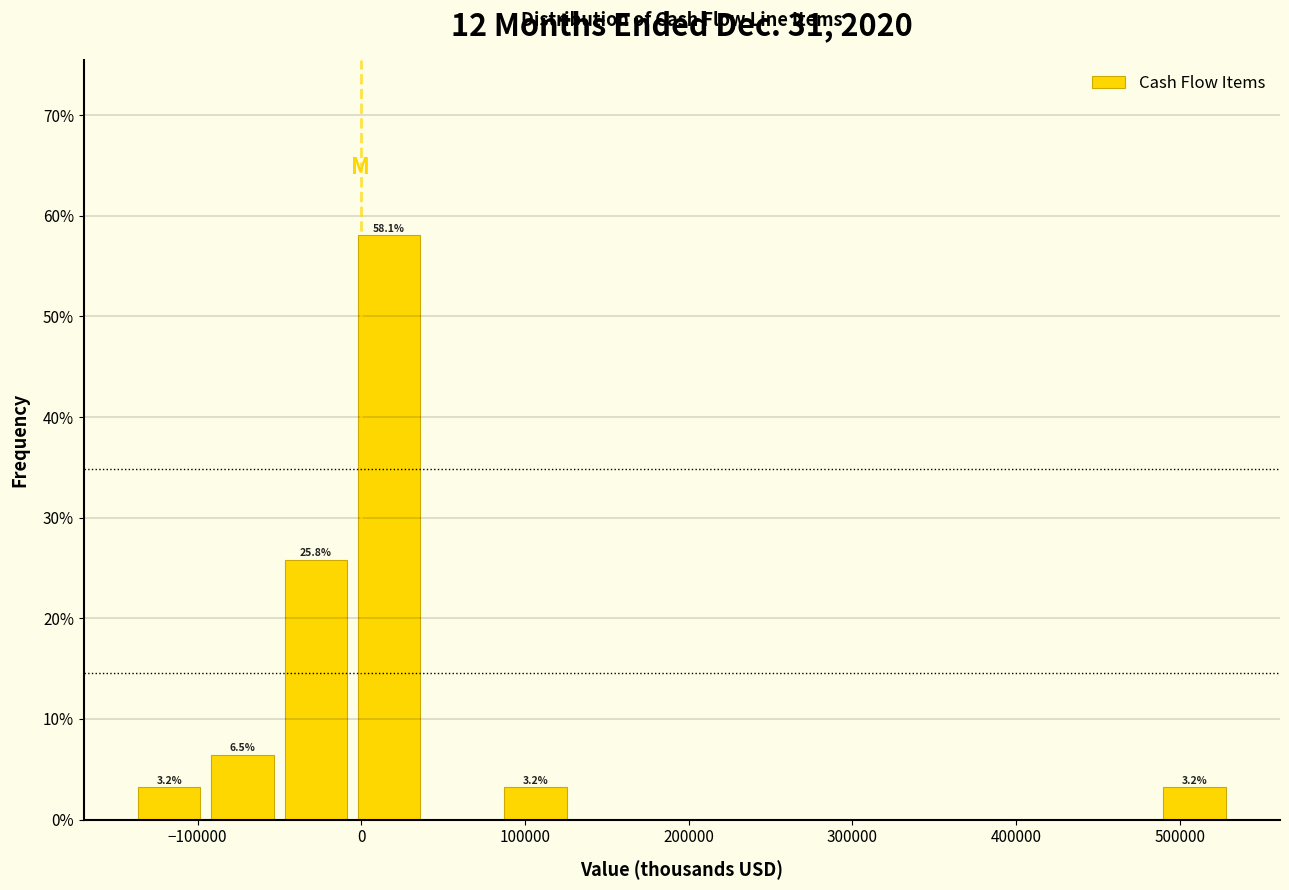

Which range on the x-axis has the tallest bar?

0 to 40000